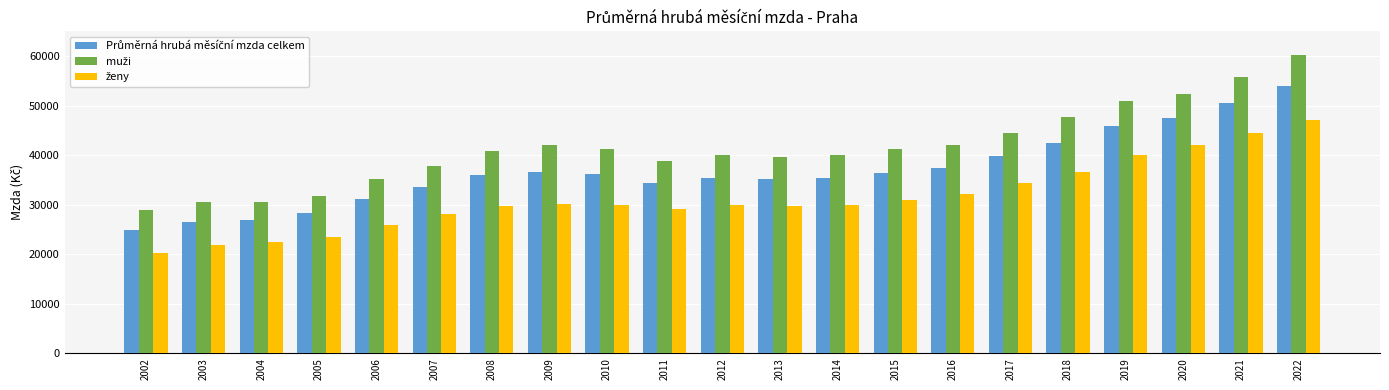

What is the difference between the highest and lowest values at 2009?

11955